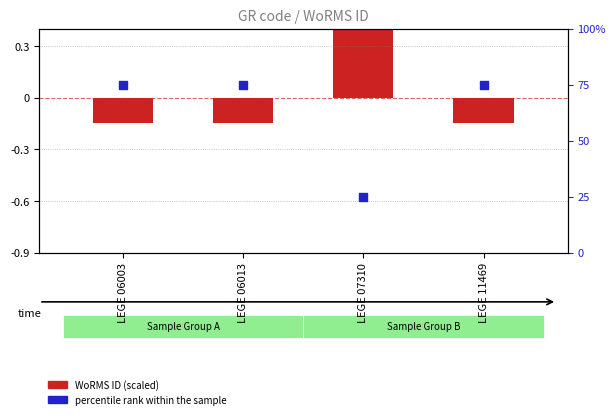

Which series has the largest Y range (max minus min)?

percentile rank within the sample